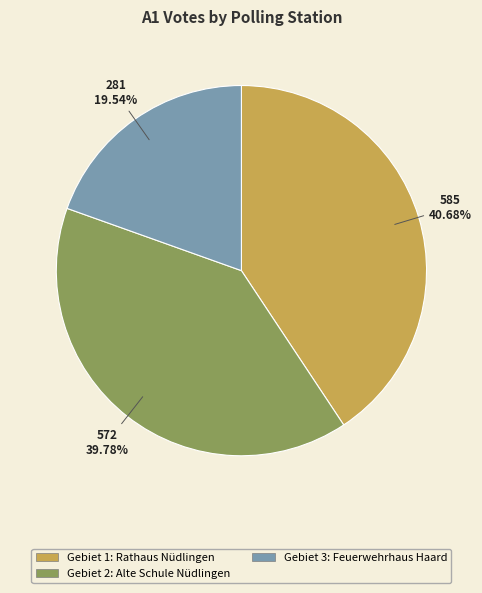

To the nearest percent, what is the difference between the largest and smallest slice percentages?

21%